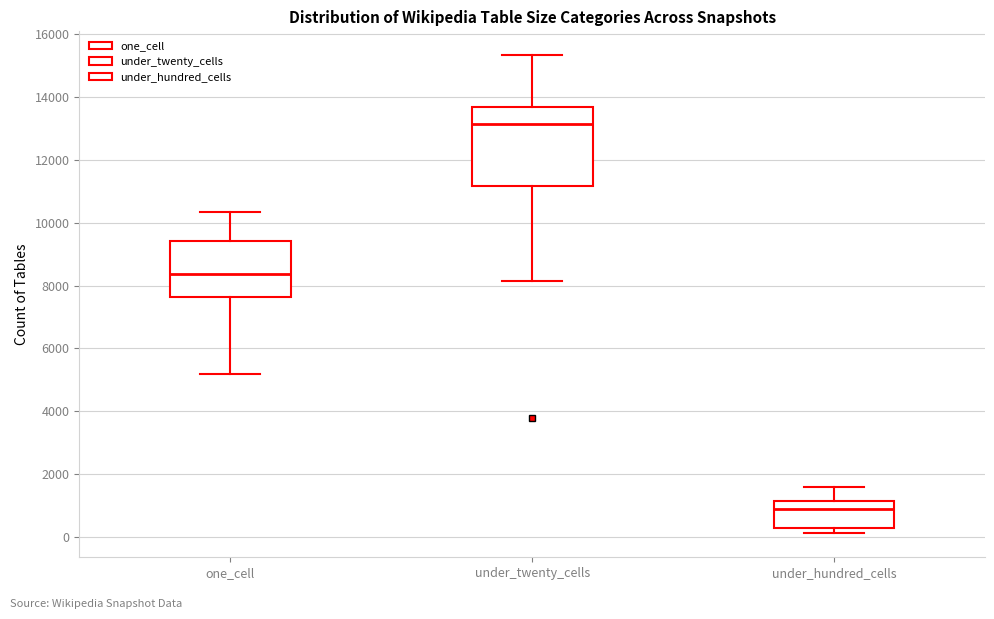

Which box has the lowest median line?

under_hundred_cells